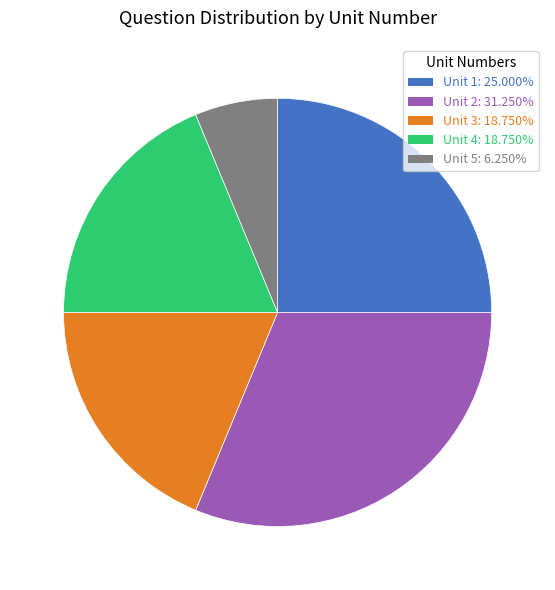

How many segments does this pie chart have?

5